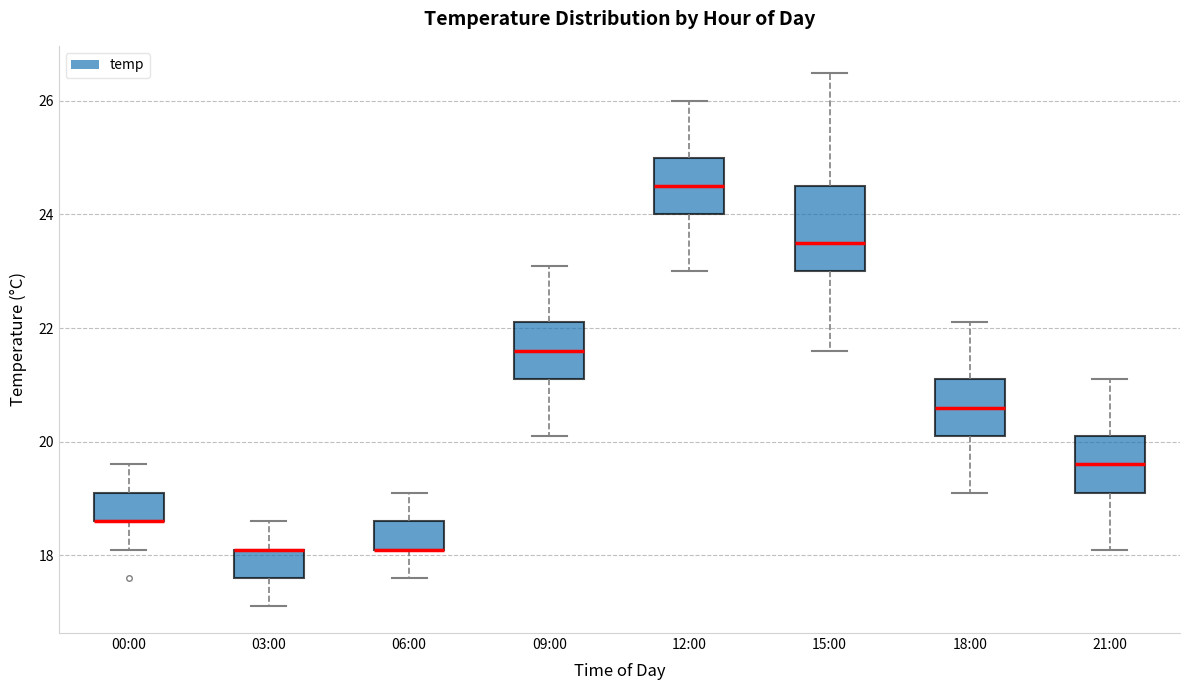

Reading left to right, read every box against the y-axis: the position of its median line, the range the box covers, and the ends of its whiskers. The values are not printed on the chart, so give them approximately, as read against the axis.

00:00: median 18.6 (drawn on the box's lower edge), box 18.6 to 19.2, whiskers 18.2 to 19.6
03:00: median 18.2 (drawn on the box's upper edge), box 17.6 to 18.2, whiskers 17.2 to 18.6
06:00: median 18.2 (drawn on the box's lower edge), box 18.2 to 18.6, whiskers 17.6 to 19.2
09:00: median 21.6, box 21.2 to 22.2, whiskers 20.2 to 23.2
12:00: median 24.6, box 24.0 to 25.0, whiskers 23.0 to 26.0
15:00: median 23.6, box 23.0 to 24.6, whiskers 21.6 to 26.6
18:00: median 20.6, box 20.2 to 21.2, whiskers 19.2 to 22.2
21:00: median 19.6, box 19.2 to 20.2, whiskers 18.2 to 21.2